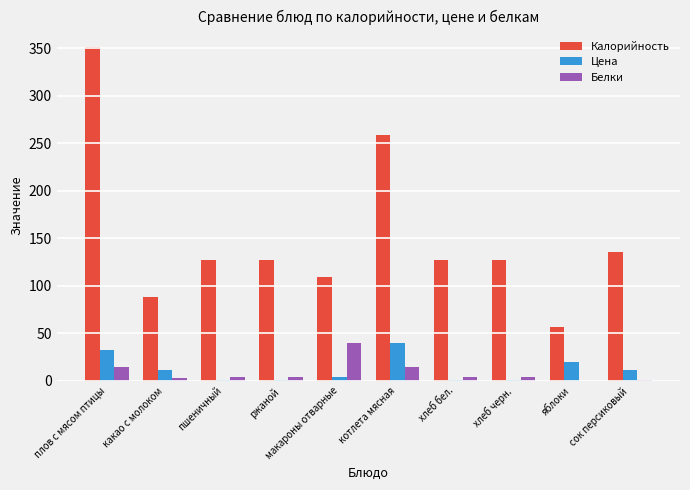

At which label is Калорийность closest to 204?

котлета мясная